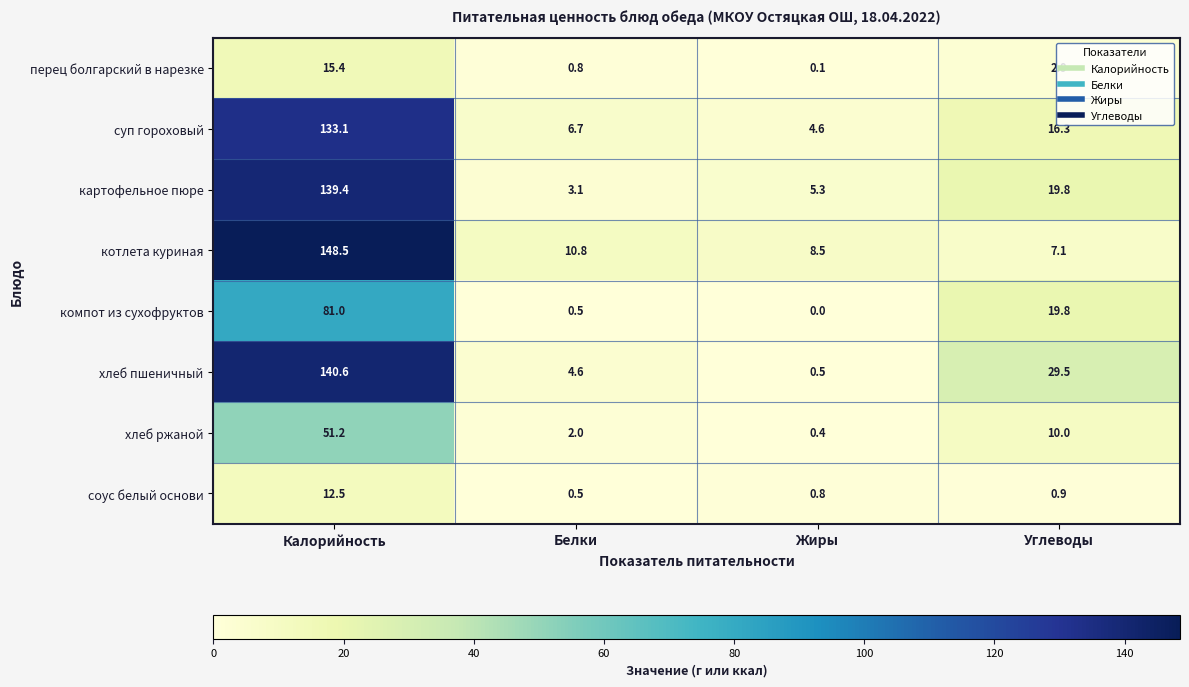

Rank the series by their maximum value, from lowest to highest.

соус белый основи, перец болгарский в нарезке, хлеб ржаной, компот из сухофруктов, суп гороховый, картофельное пюре, хлеб пшеничный, котлета куриная